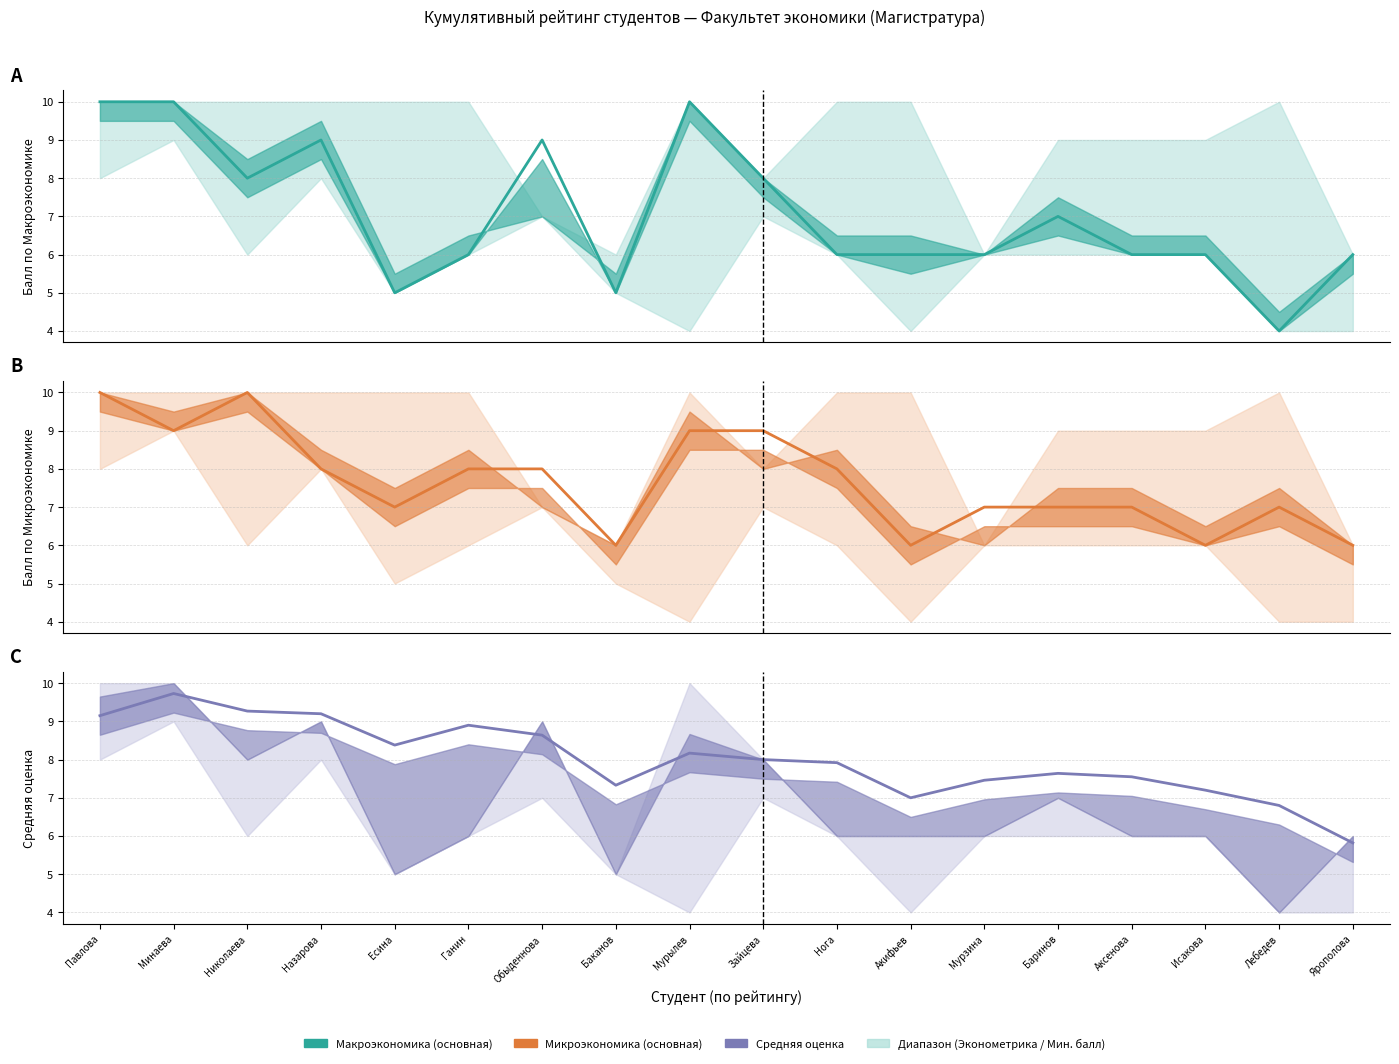

Reading left to right, extract all data points from this chart.

Макроэкономика (линия): Павлова=10.0	Минаева=10.0	Николаева=8.0	Назарова=9.0	Есина=5.0	Ганин=6.0	Обыденнова=9.0	Баканов=5.0	Мурылев=10.0	Зайцева=8.0	Нога=6.0	Акифьев=6.0	Мурзина=6.0	Баринов=7.0	Аксенова=6.0	Исакова=6.0	Лебедев=4.0	Ярополова=6.0
Микроэкономика (линия): Павлова=10.0	Минаева=9.0	Николаева=10.0	Назарова=8.0	Есина=7.0	Ганин=8.0	Обыденнова=8.0	Баканов=6.0	Мурылев=9.0	Зайцева=9.0	Нога=8.0	Акифьев=6.0	Мурзина=7.0	Баринов=7.0	Аксенова=7.0	Исакова=6.0	Лебедев=7.0	Ярополова=6.0
Средняя оценка (линия): Павлова=9.2	Минаева=9.7	Николаева=9.3	Назарова=9.2	Есина=8.4	Ганин=8.9	Обыденнова=8.6	Баканов=7.3	Мурылев=8.2	Зайцева=8.0	Нога=7.9	Акифьев=7.0	Мурзина=7.5	Баринов=7.6	Аксенова=7.5	Исакова=7.2	Лебедев=6.8	Ярополова=5.8